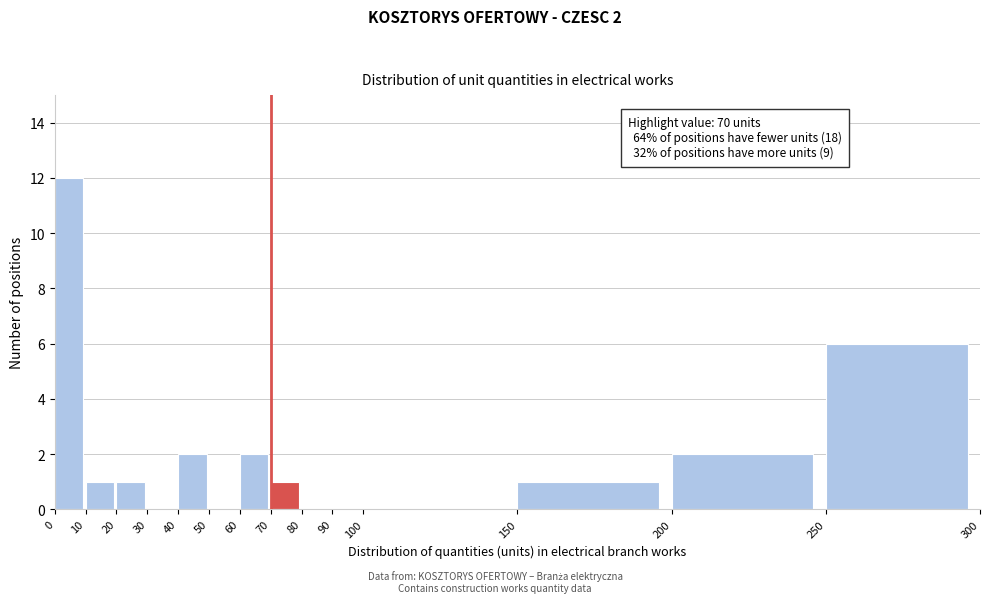

Over which range of the x-axis is the bar tallest?

0 to 10